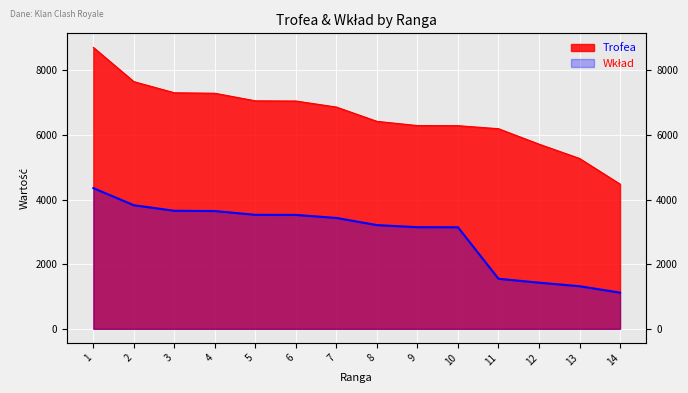

What is the average value of the Wkład series?

2921